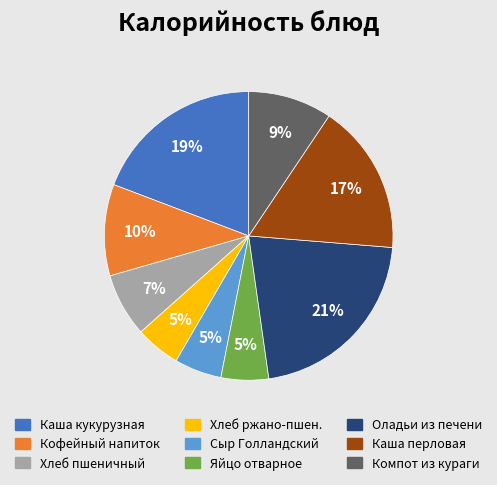

Is there a majority slice in this chart?

No